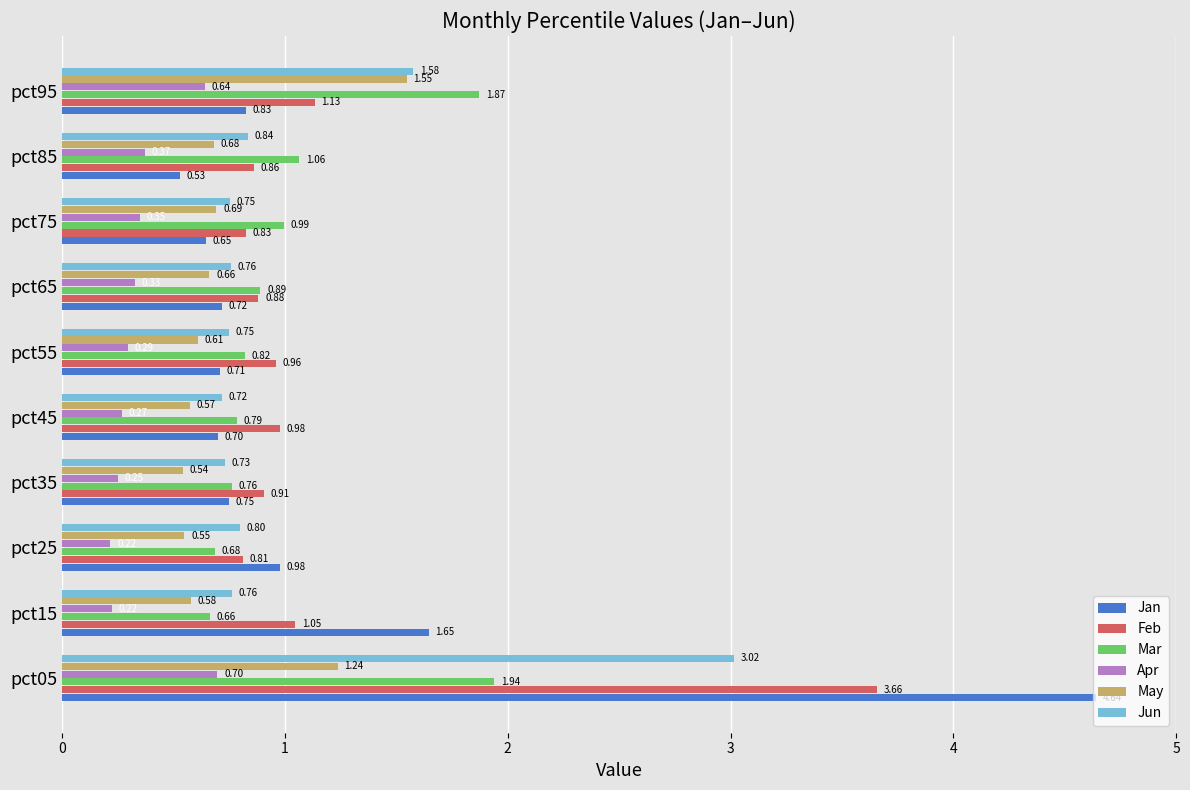

What is the difference between the maximum and second lowest values in the Feb series?

2.8